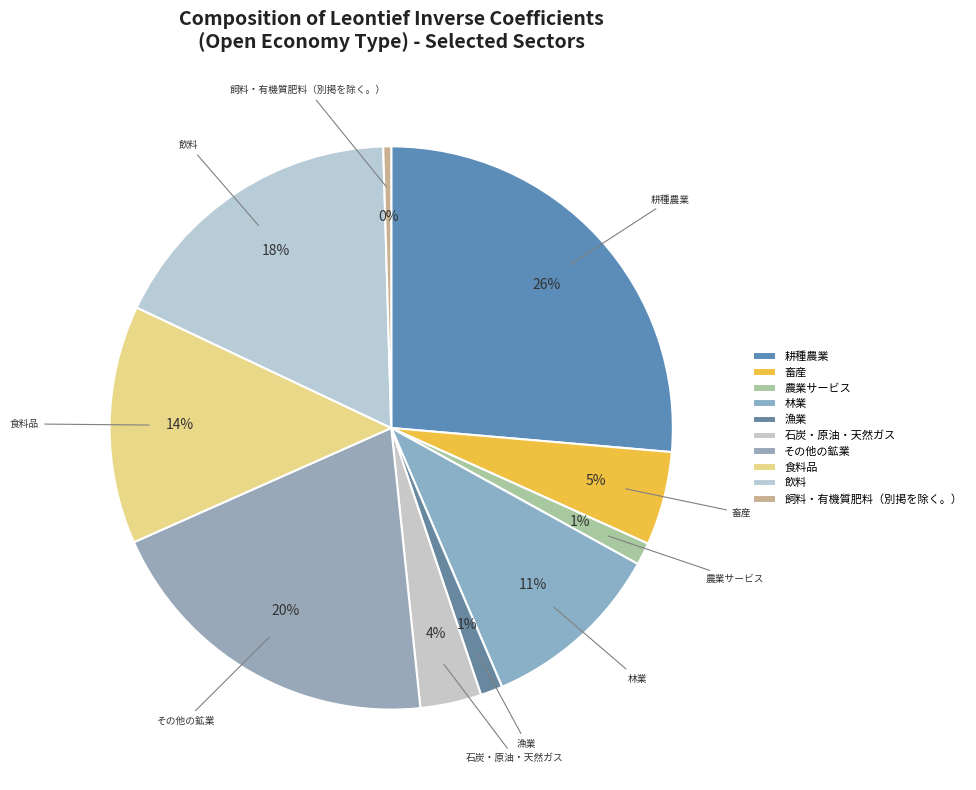

How many segments does this pie chart have?

10